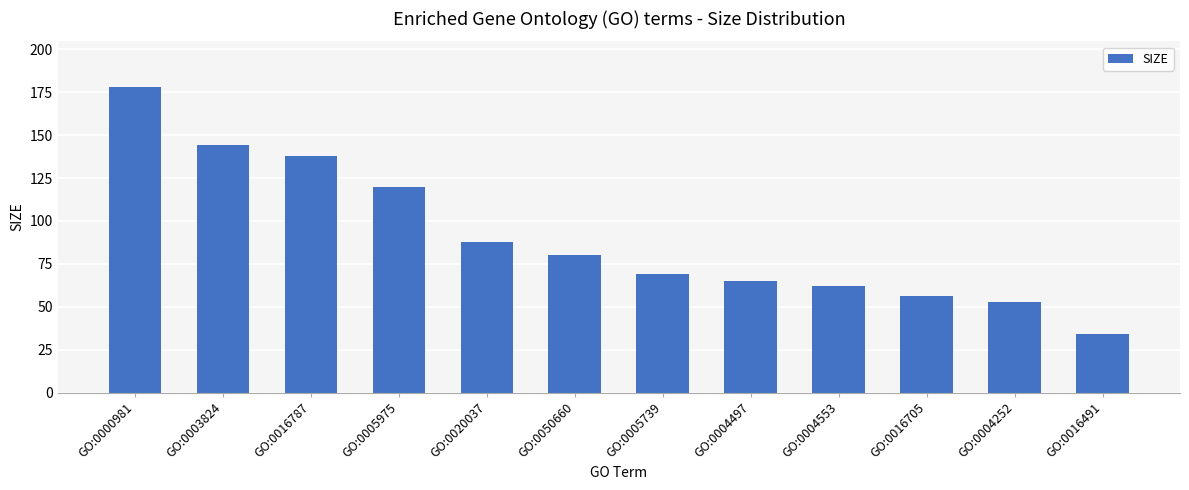

What is the difference between the values at GO:0000981 and GO:0016787?

40